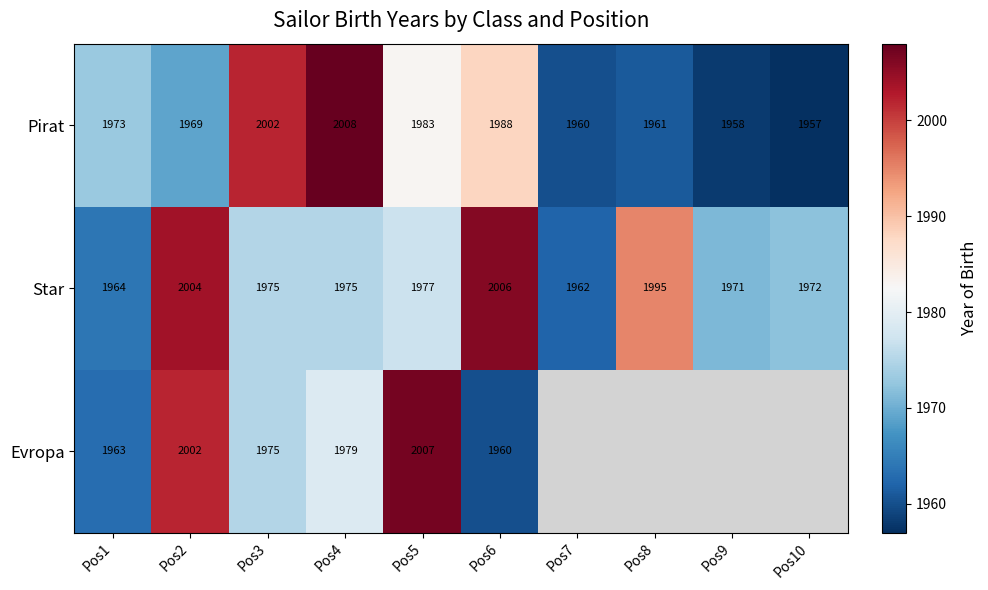

The Star series shows 3028 at Pos2. True or false?

False